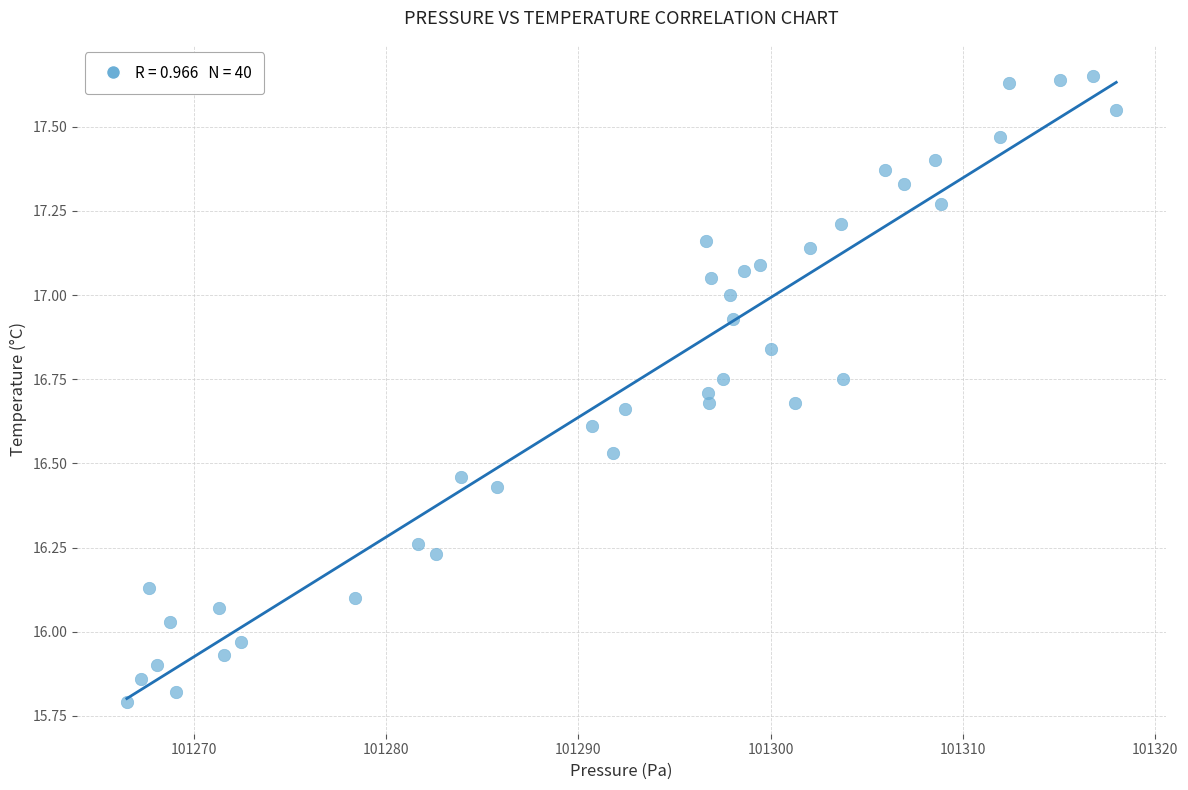

What is the range of Y values (max minus min)?

1.9